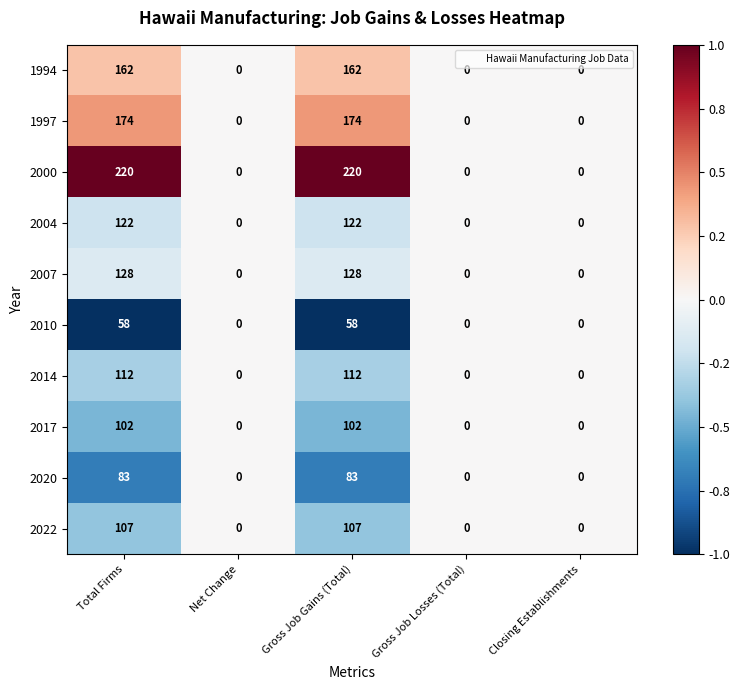

Count the 2000 values in the range 0 to 220.

5